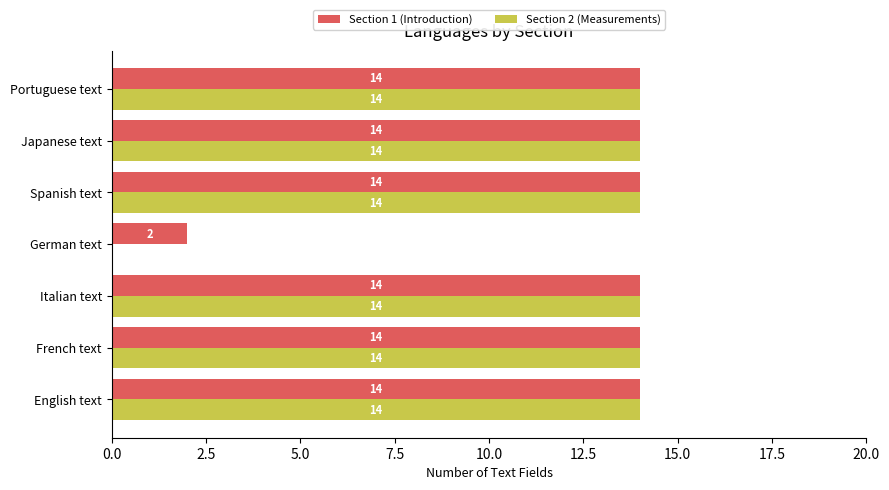

What is the sum of all Section 2 (Measurements) values?

84